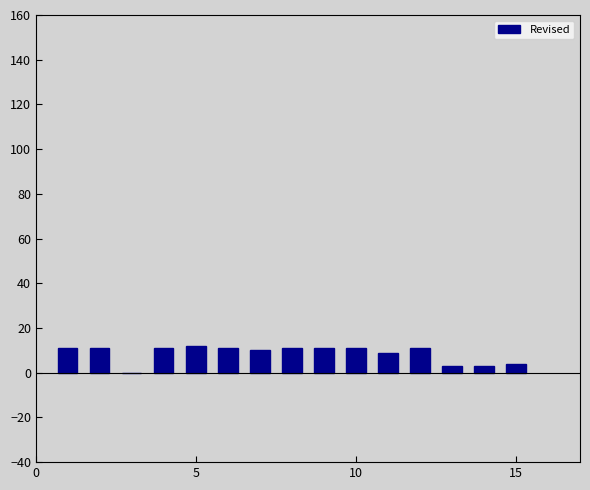

What is the maximum value shown in the chart?

12